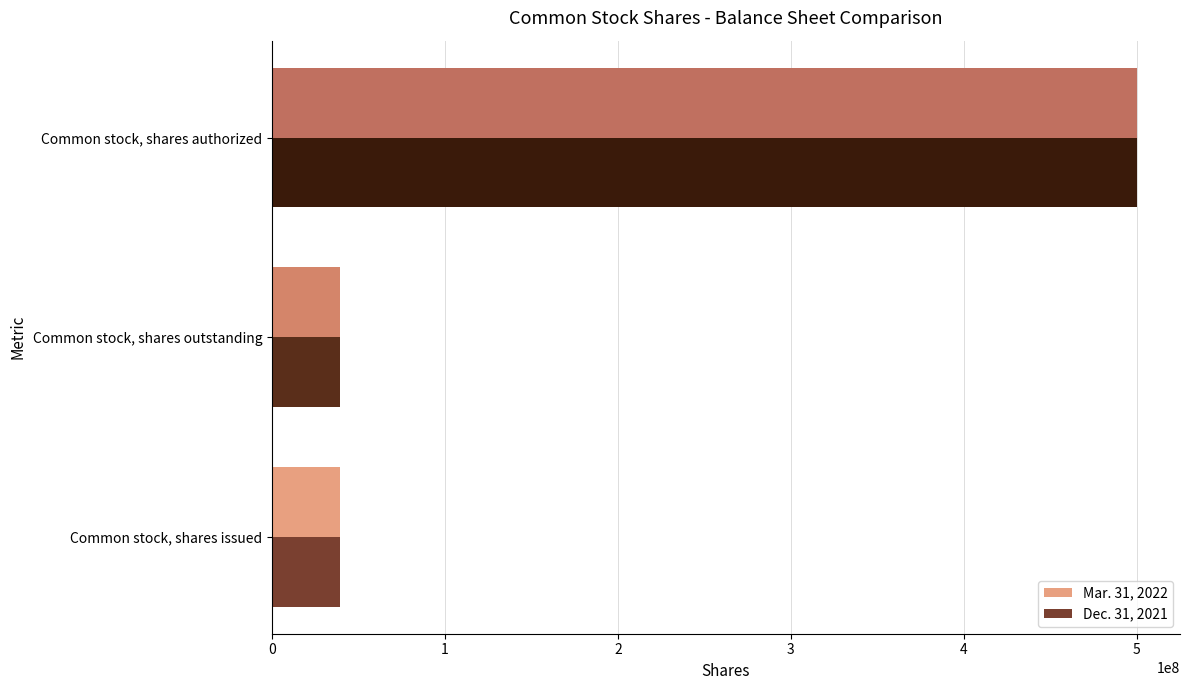

List the series in order of their overall mean, lowest first.

Dec. 31, 2021, Mar. 31, 2022